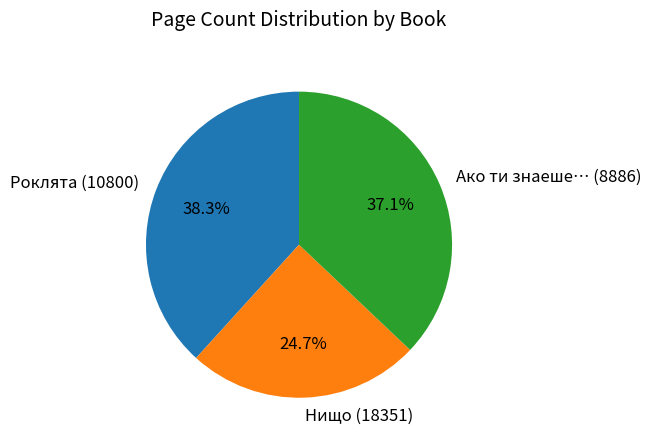

Does any single category account for the majority?

No